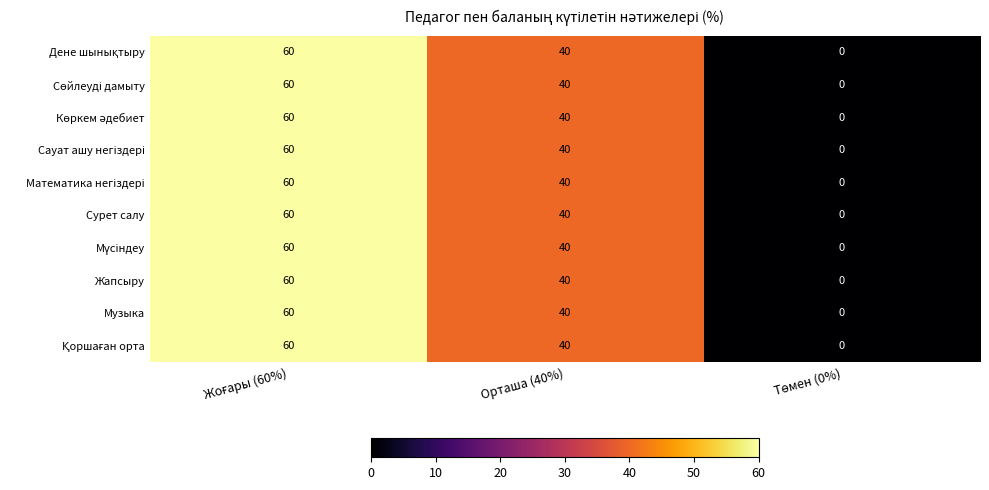

What is the average value of the Жапсыру series?

33